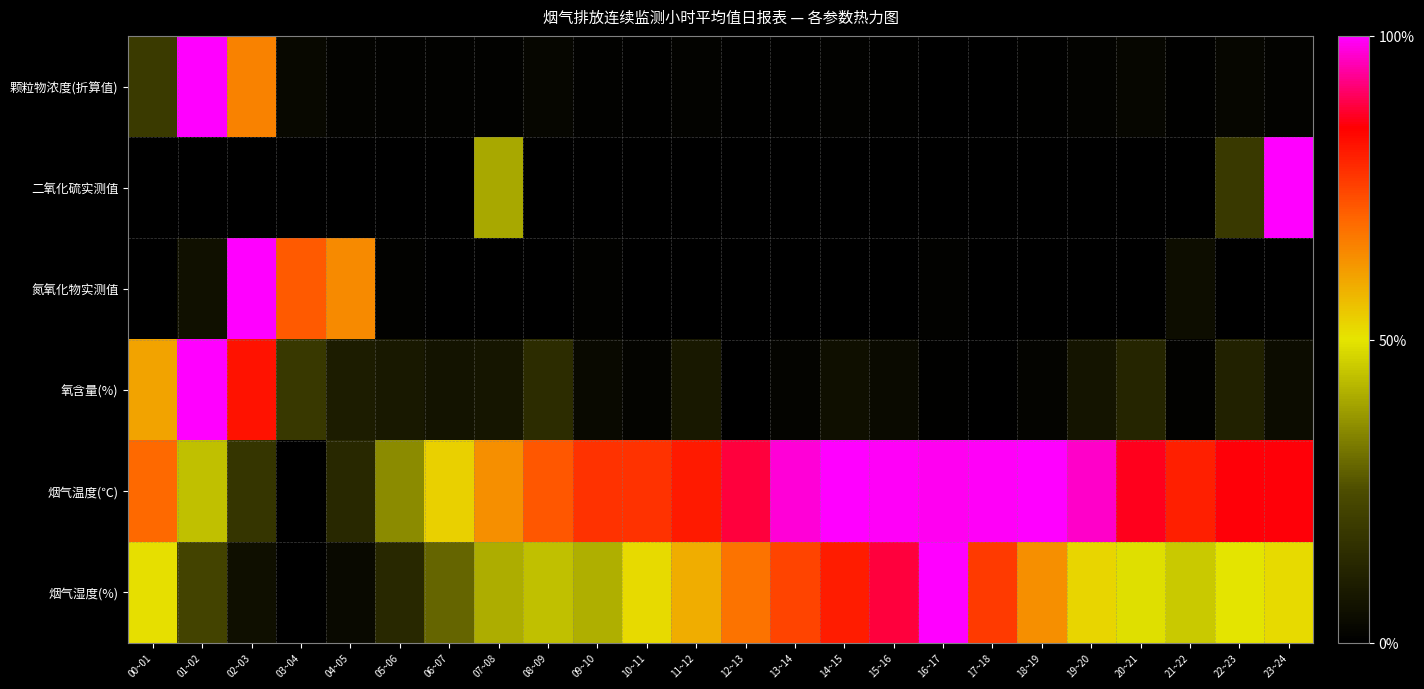

At 10~11, list the series in order from largest to smallest.

烟气温度(℃), 烟气湿度(%), 氧含量(%), 颗粒物浓度(折算值), 二氧化硫实测值, 氮氧化物实测值